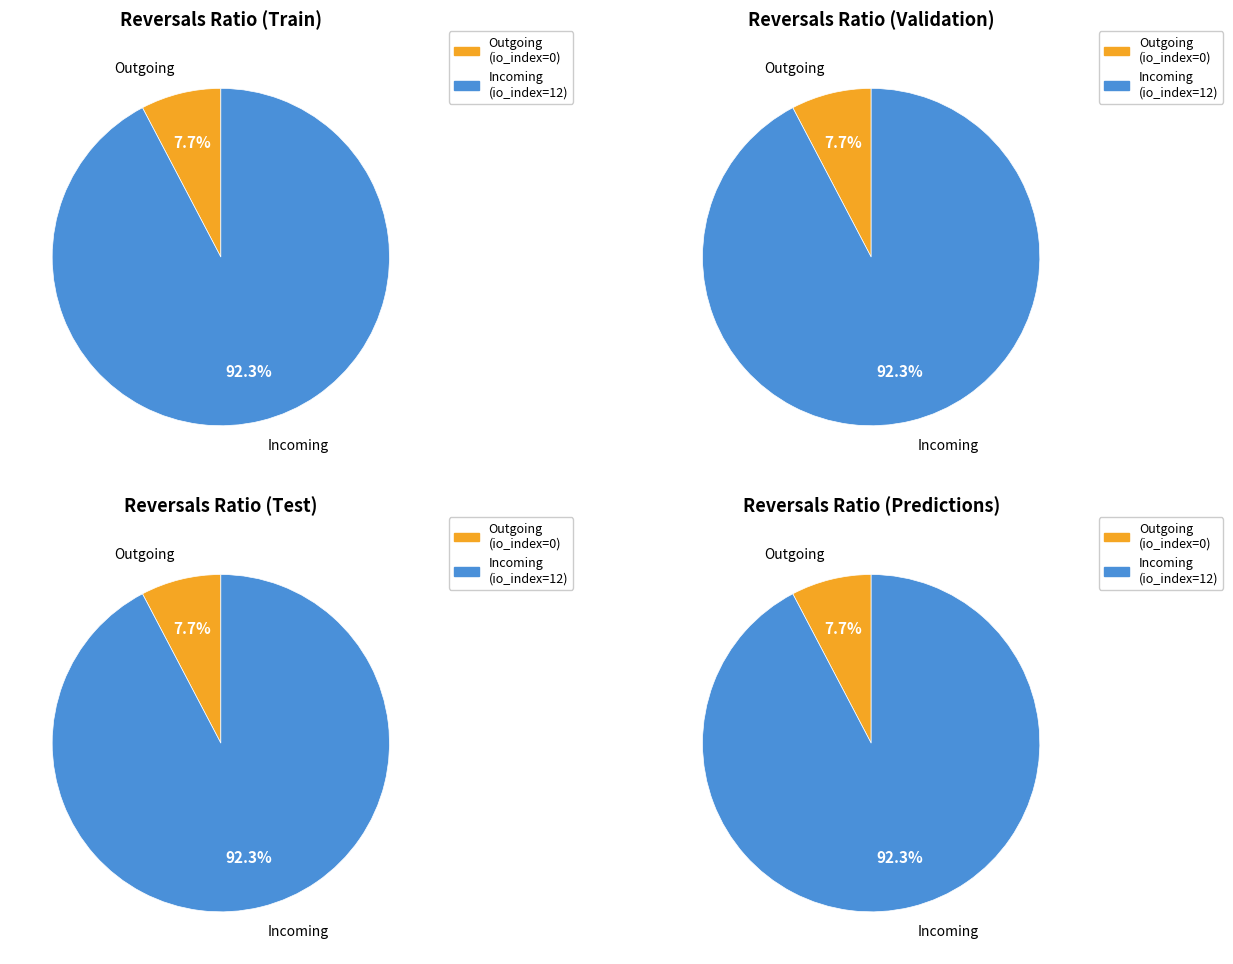

True or false: direction accounts for 99% of the total.

False